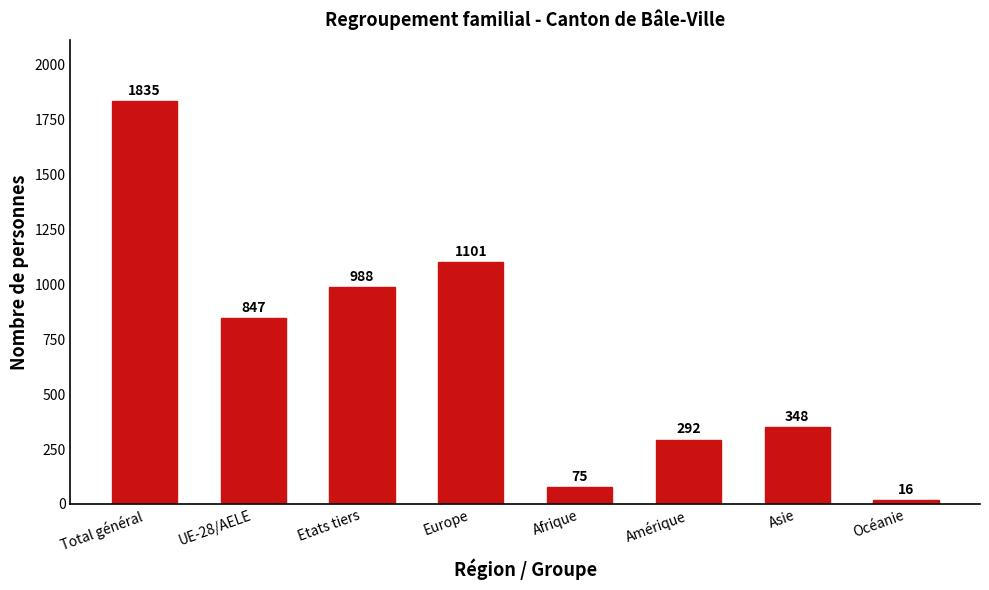

Reading left to right, transcribe all the data shown in this chart.

1835	847	988	1101	75	292	348	16